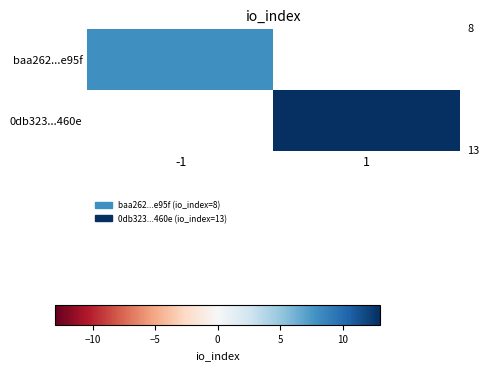

At how many categories does at least one series exceed 11?

1